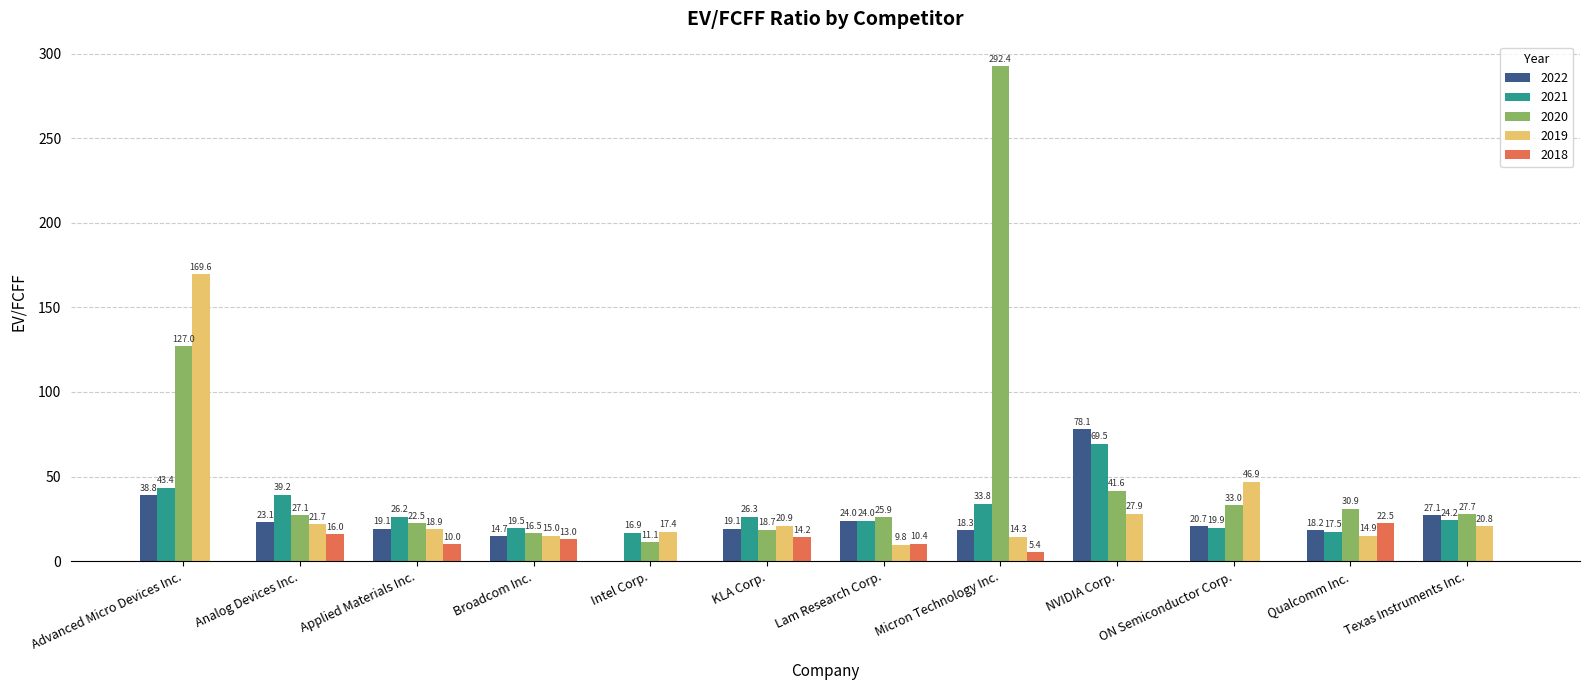

What is the sum of the 2022 values at NVIDIA Corp. and Advanced Micro Devices Inc.?

116.9